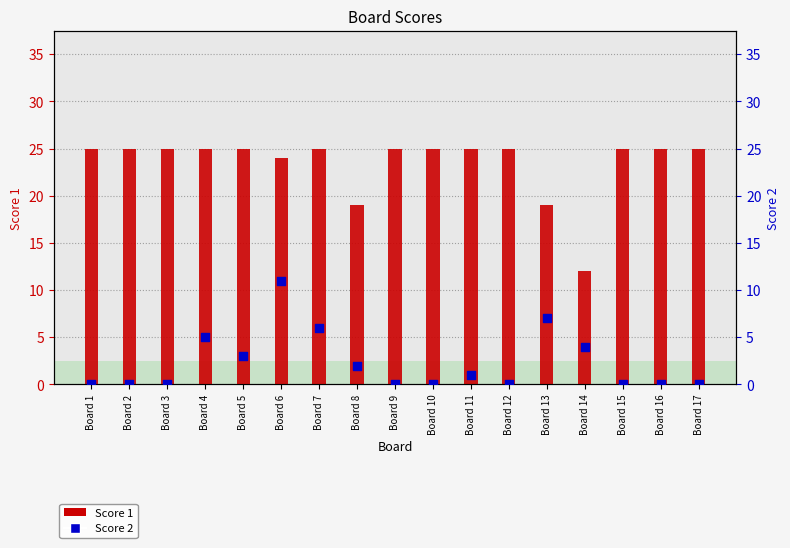

What are all the series names shown in the legend?

Score 1, Score 2